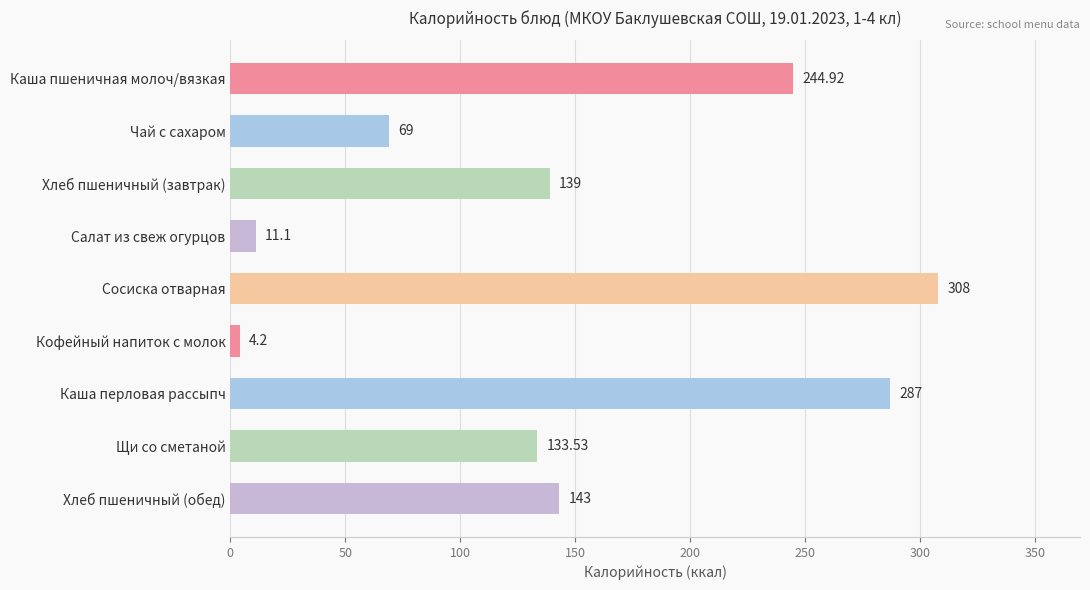

Which category has the lowest value across all series?

Кофейный напиток с молок